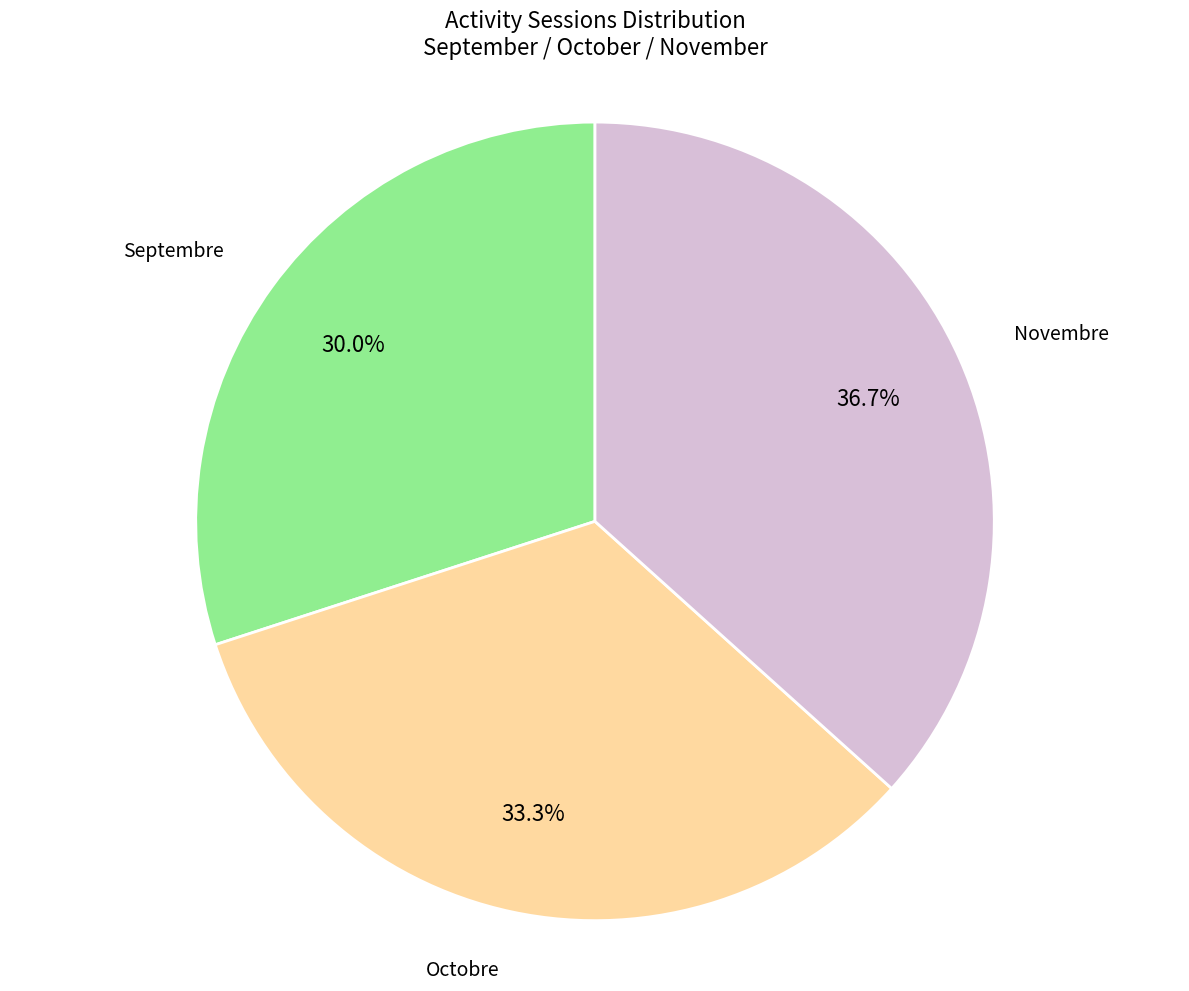

Is there a majority slice in this chart?

No